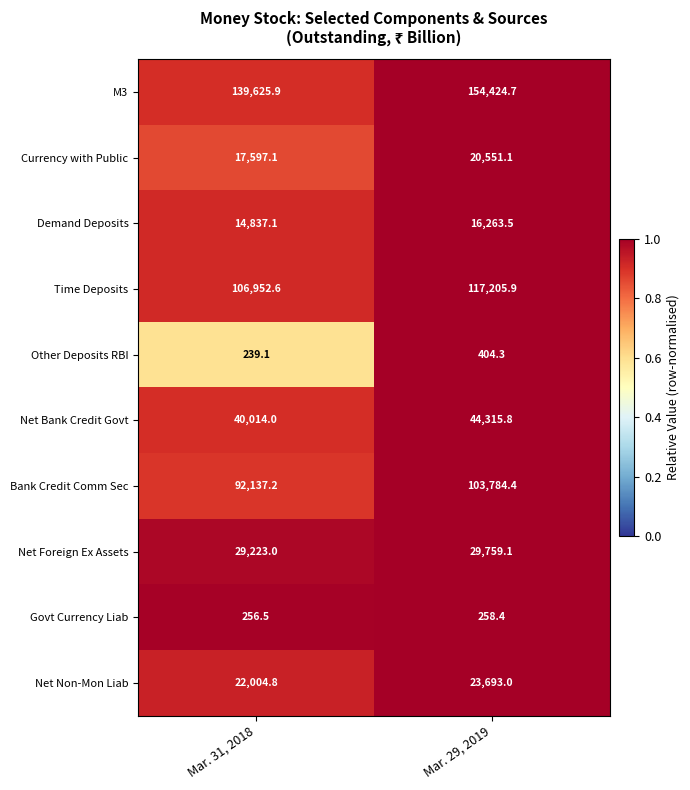

Which series has the widest spread of values?

M3